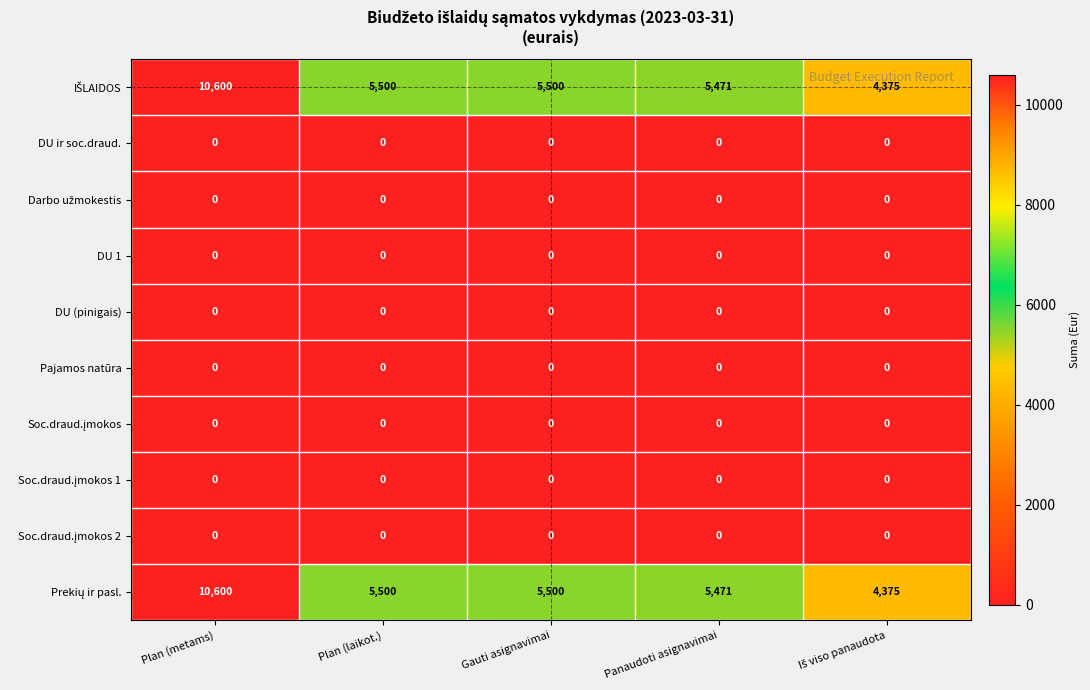

What is the difference between the highest and lowest values at Plan (laikot.)?

5500